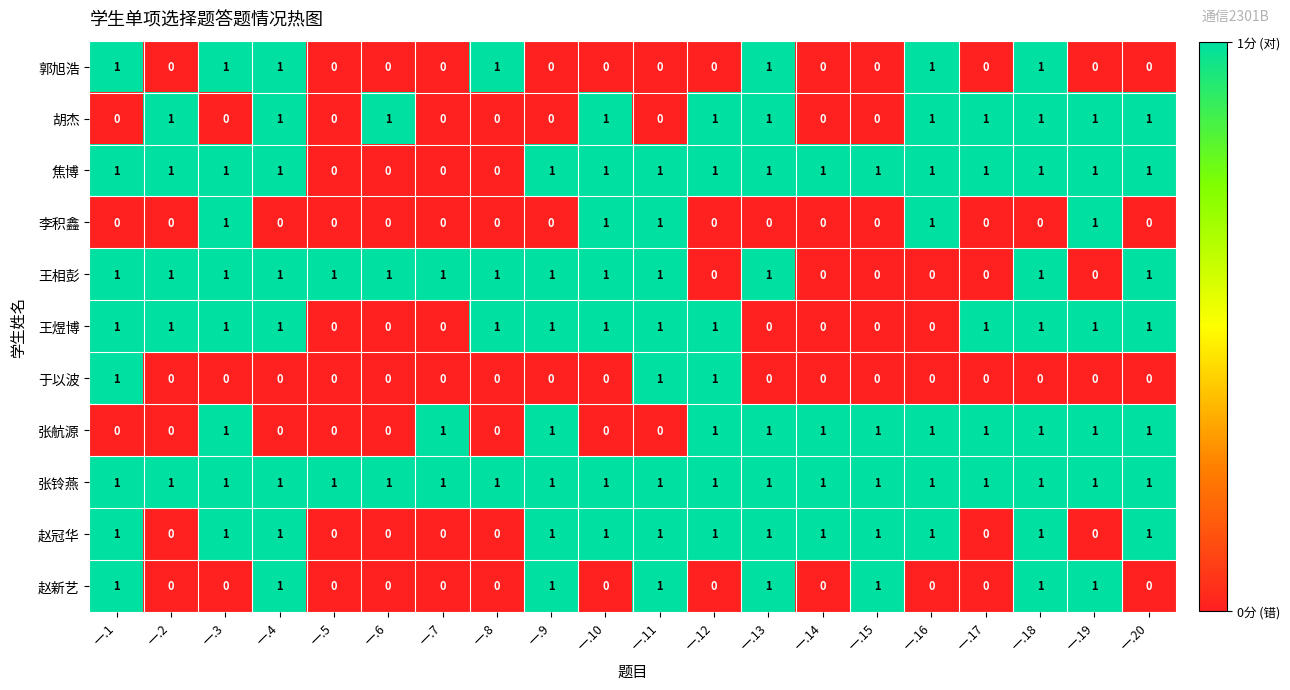

Which series changed the most between 一.5 and 一.6?

胡杰